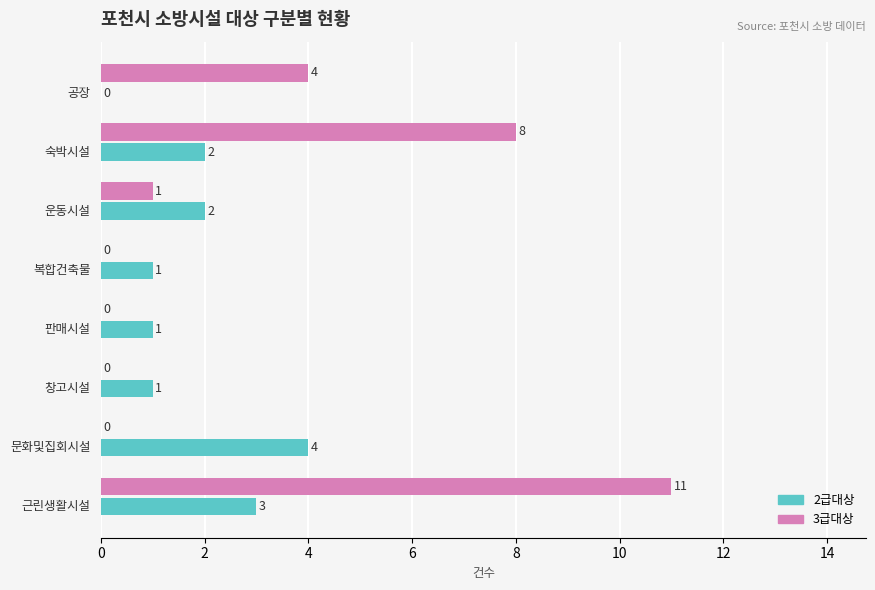

What is the average value of the 3급대상 series?

3